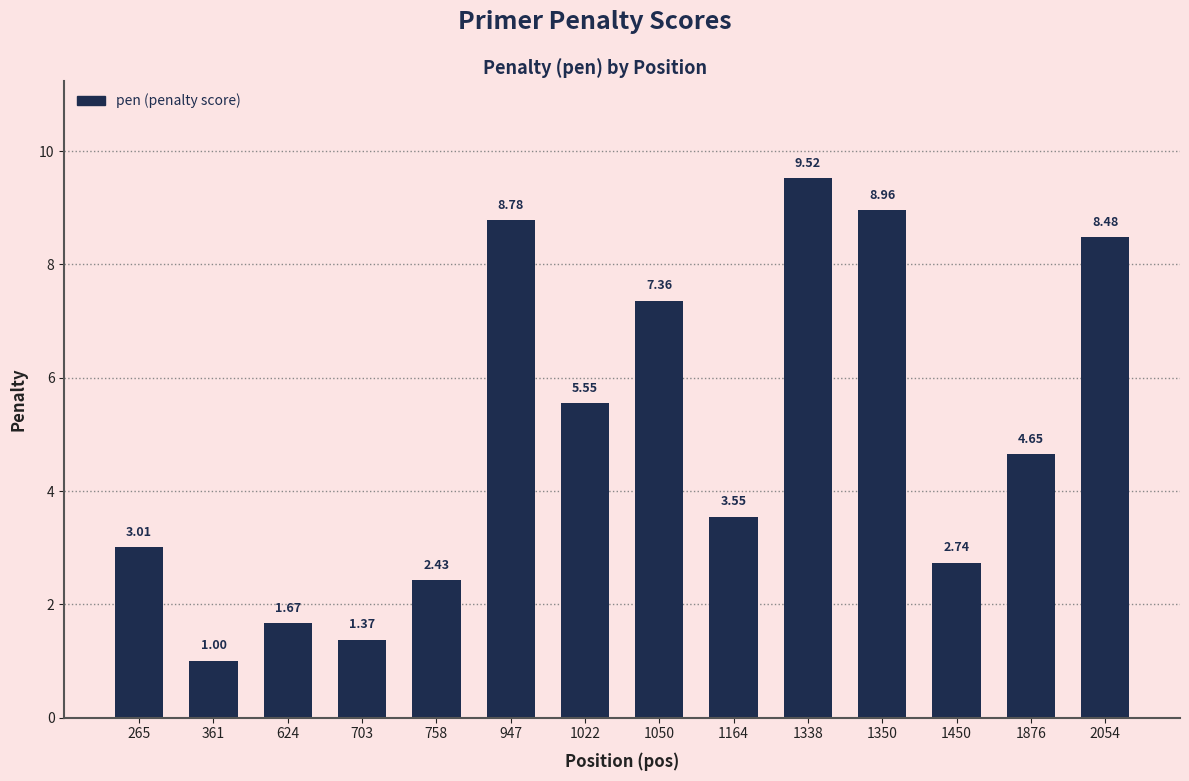

The chart shows a value of 6.1 at 1338. True or false?

False